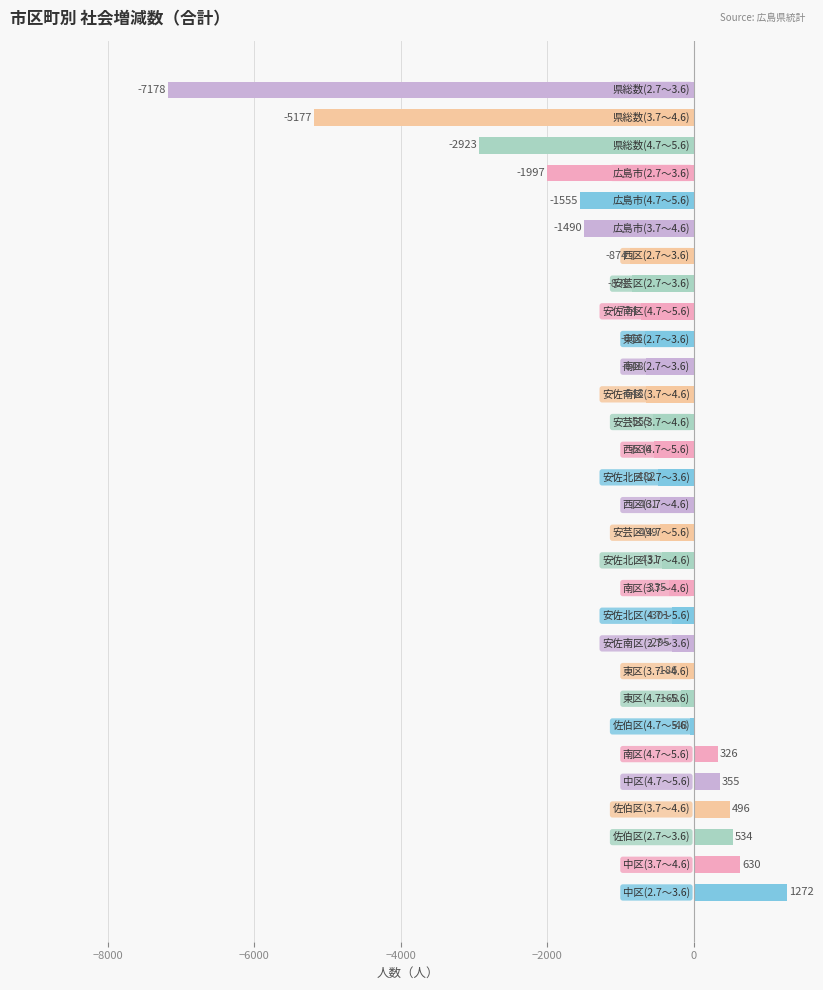

How many values exceed -461?

14